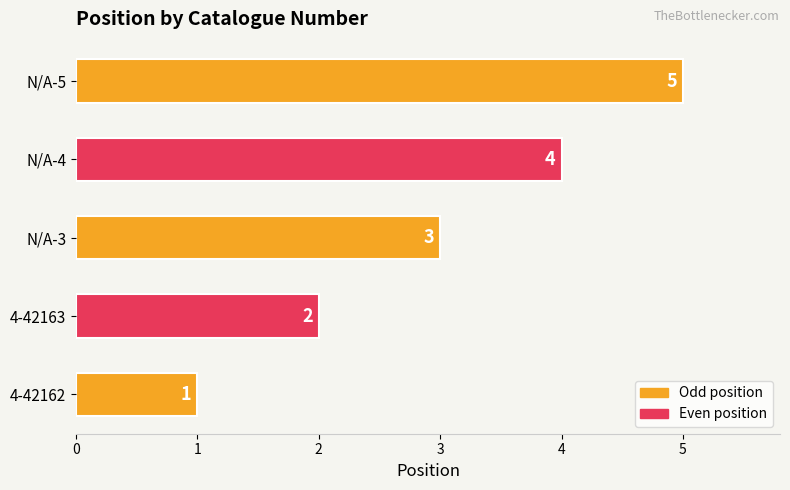

What is the average value?

3